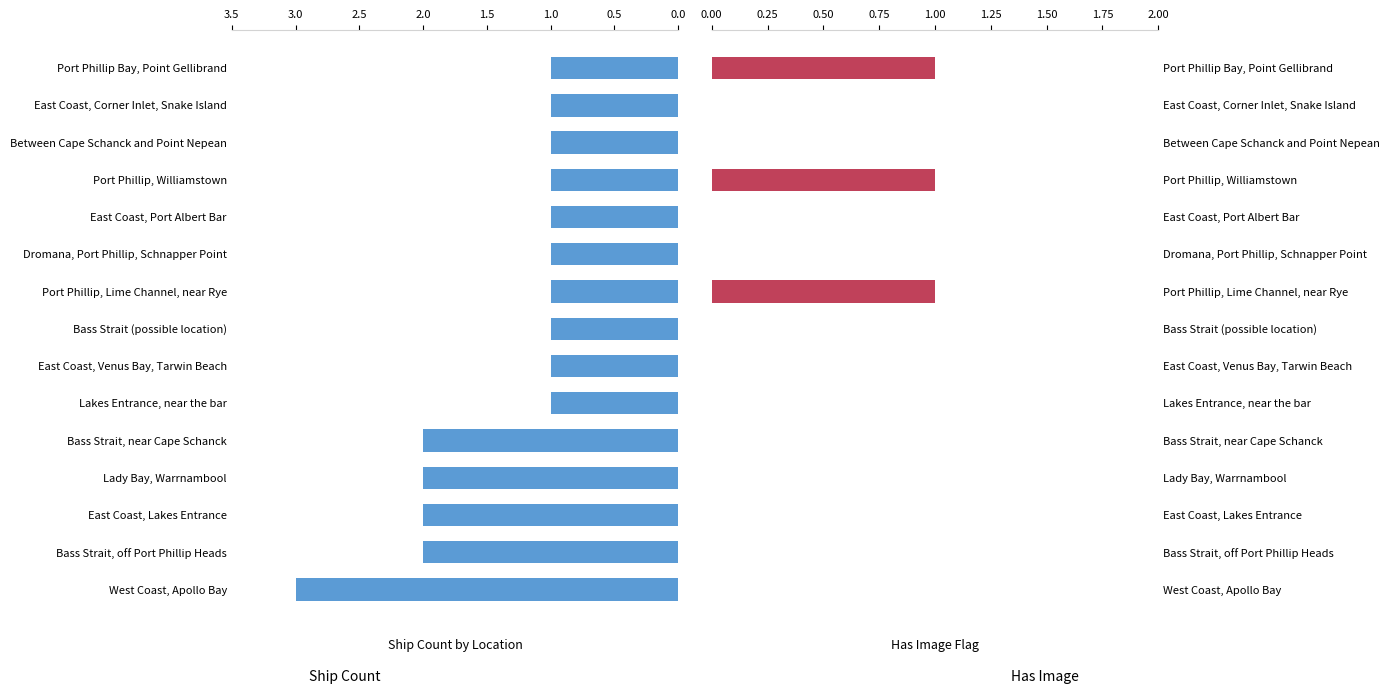

How many values in Has Image are above zero?

3